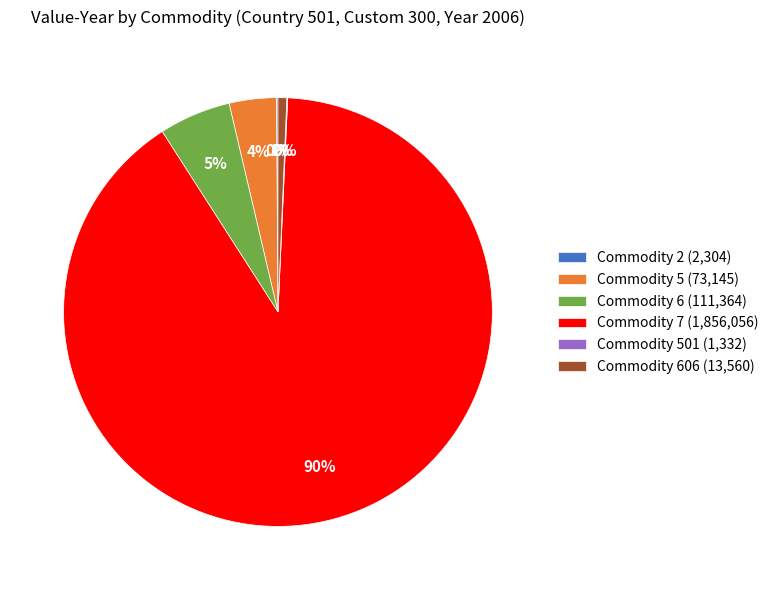

To the nearest percent, what portion does Commodity 606 (13,560) represent?

1%